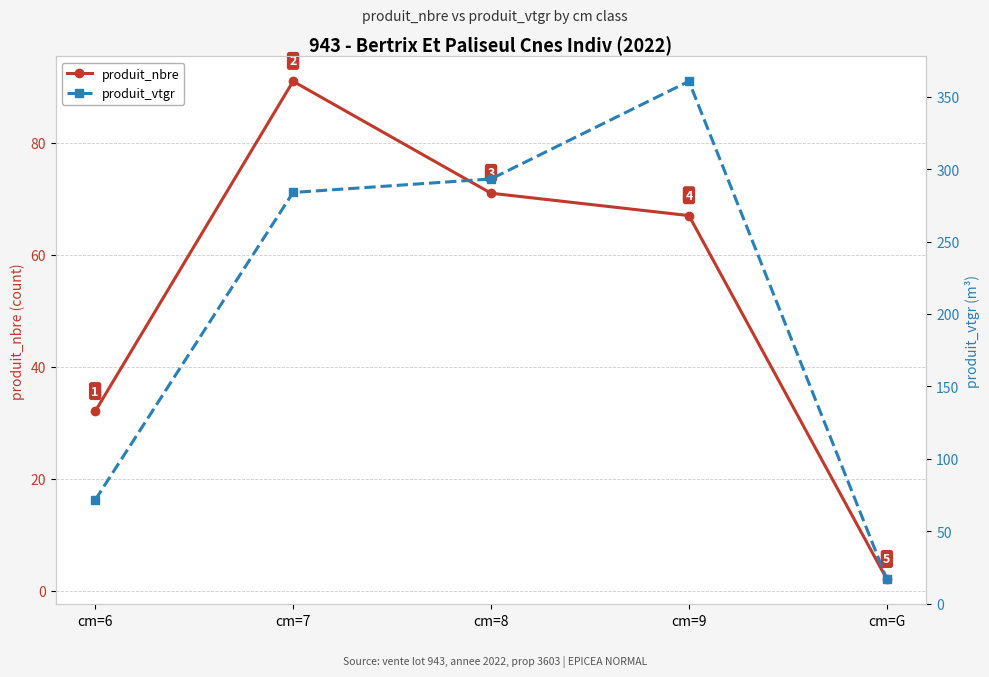

Which series has the largest total across all categories?

produit_vtgr